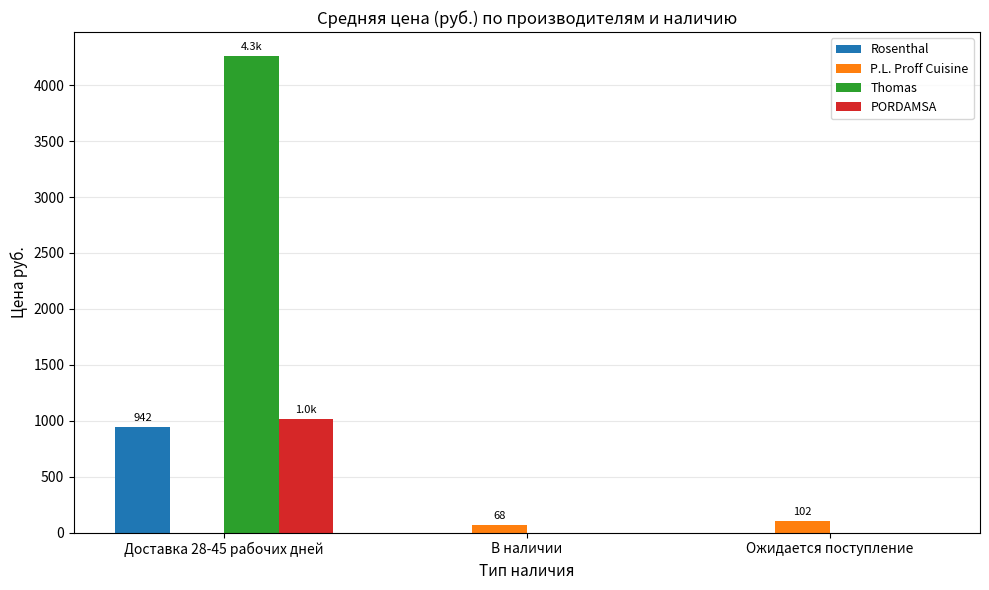

What are all the series names shown in the legend?

Rosenthal, P.L. Proff Cuisine, Thomas, PORDAMSA